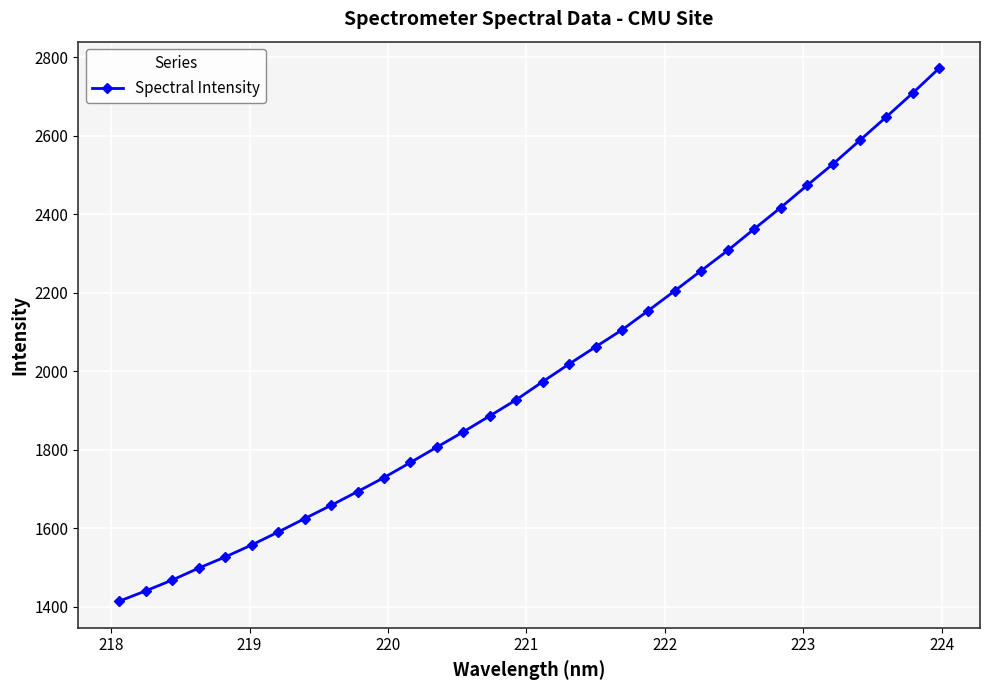

What is the maximum value shown in the chart?

2771.2